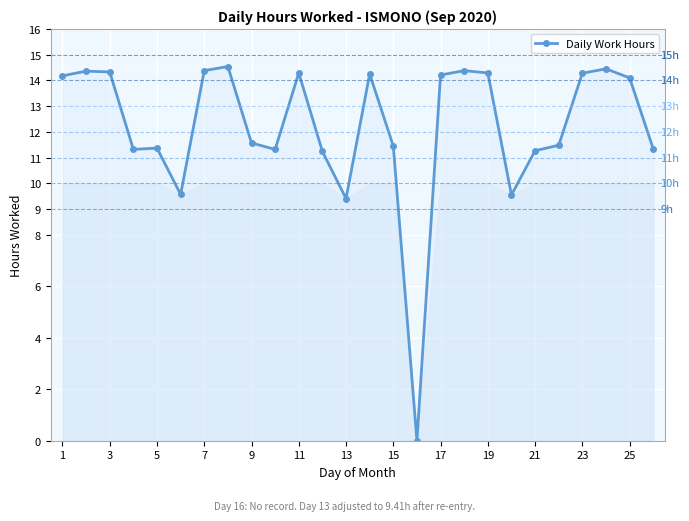

What is the maximum value shown in the chart?

14.5